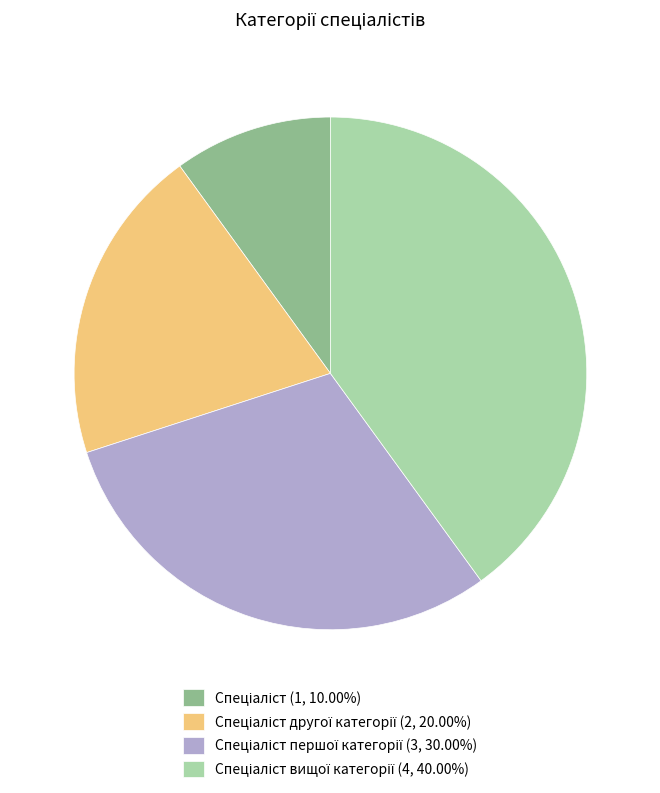

Is there a majority slice in this chart?

No